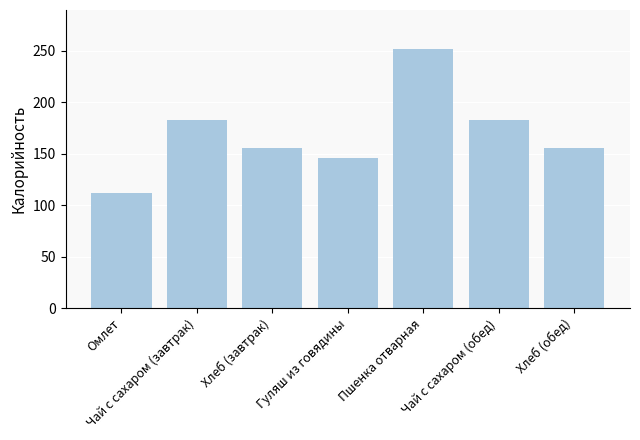

Which has a higher value, Чай с сахаром (обед) or Гуляш из говядины?

Чай с сахаром (обед)